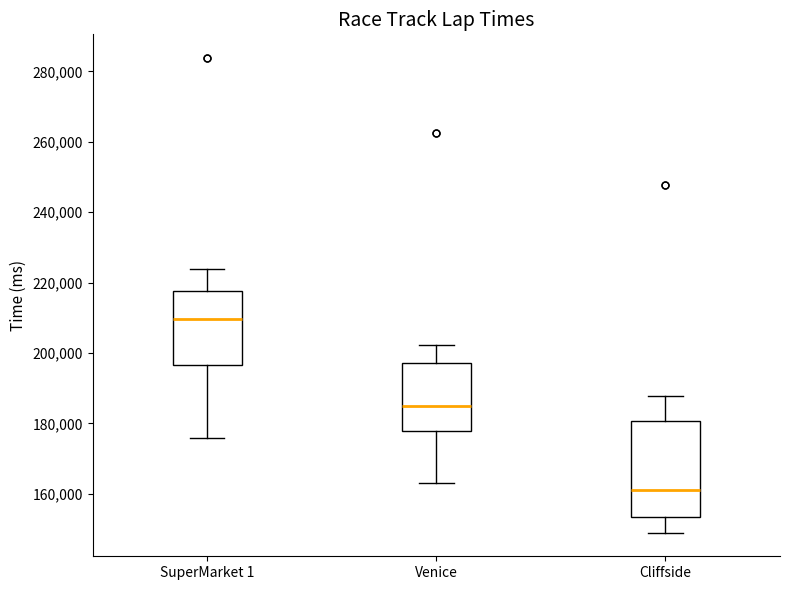

Comparing the boxes themselves (not the whiskers), which one is the tallest?

Cliffside